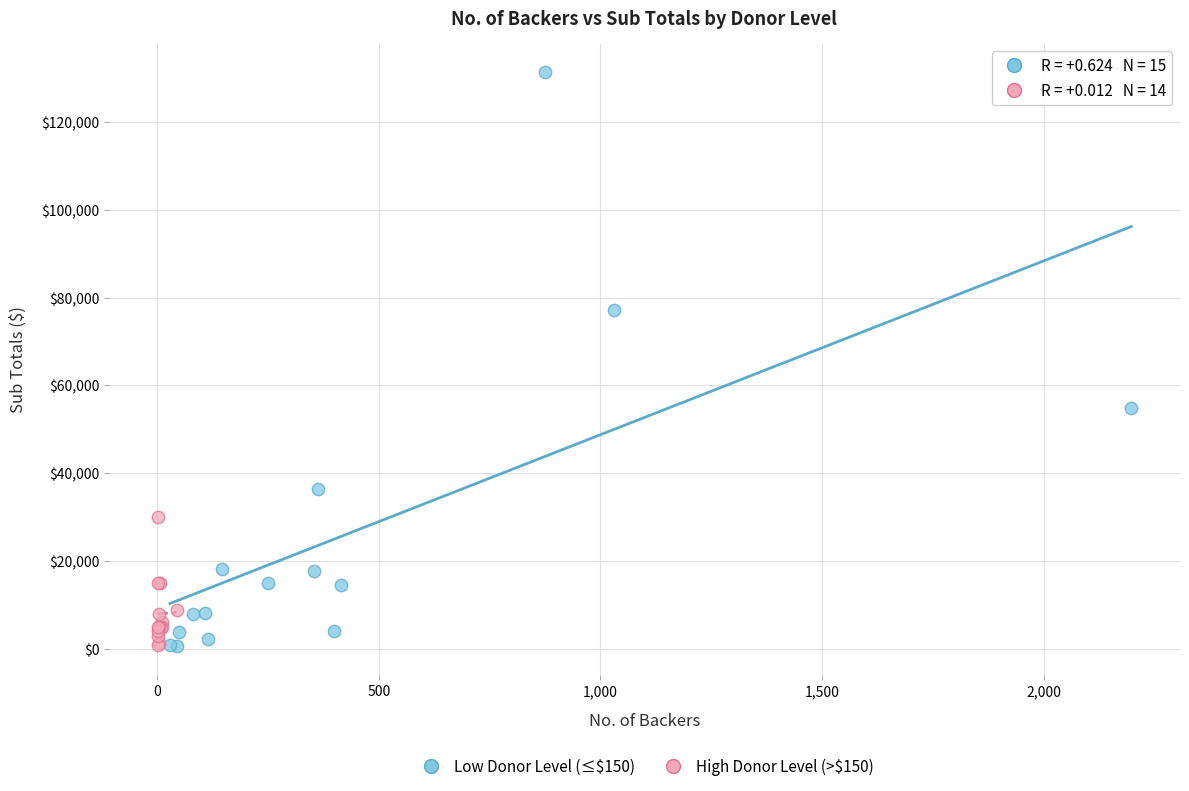

Which series contains the highest Y value?

Low Donor Level (≤$150)